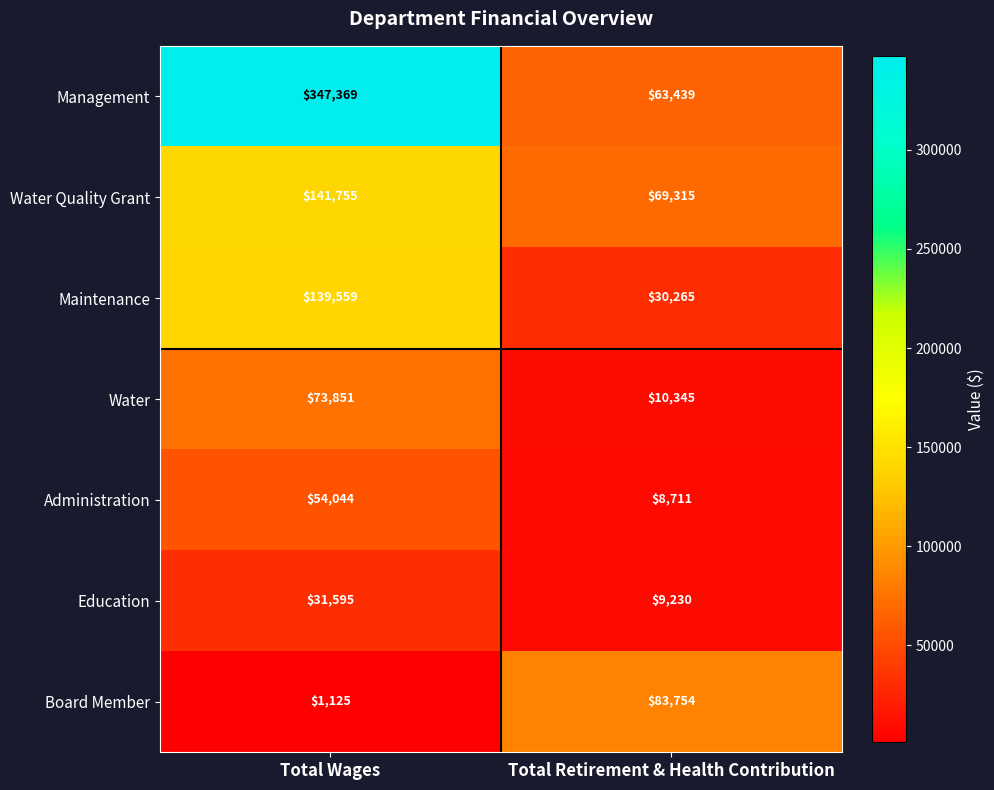

Which category has the highest value in the Water Quality Grant series?

Total Wages